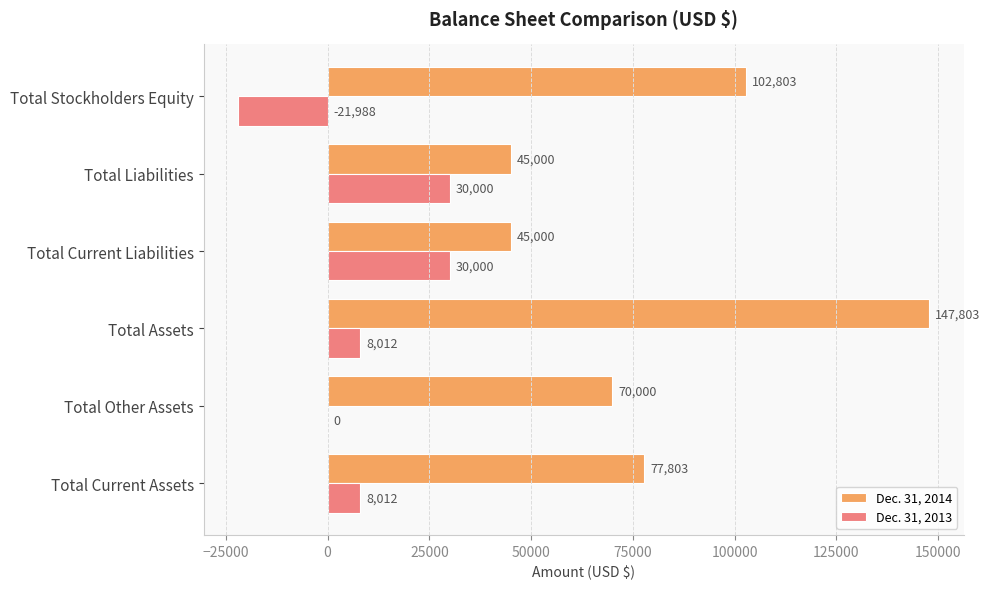

Which series changed the most between Total Other Assets and Total Assets?

Dec. 31, 2014